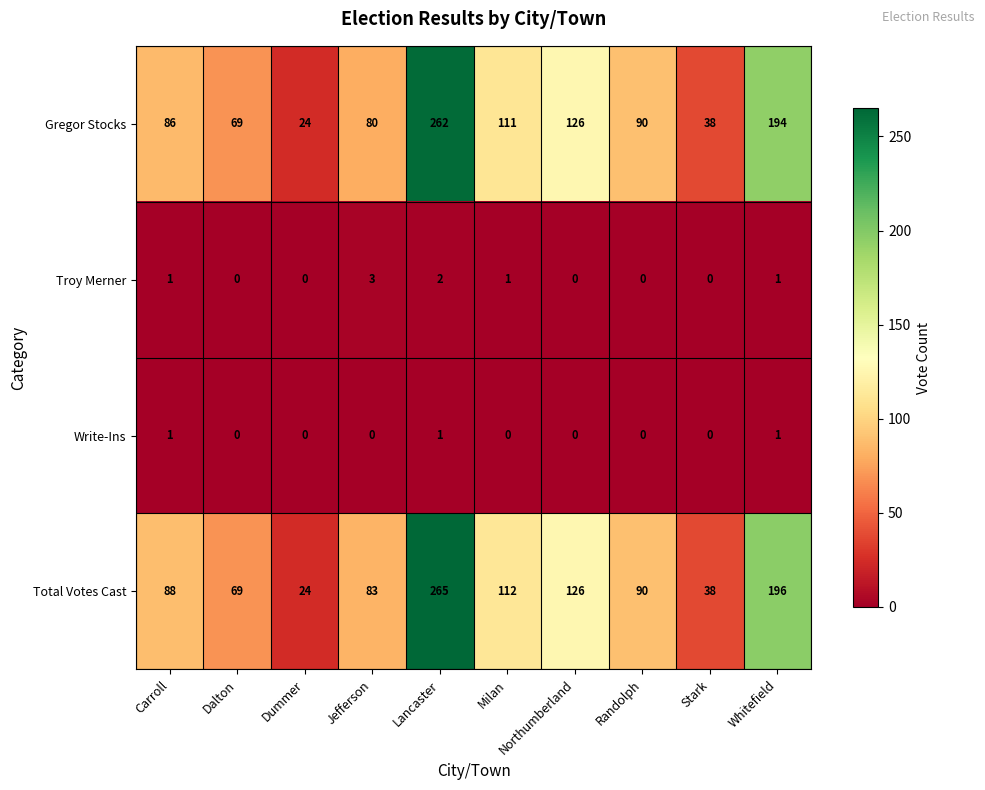

What is the maximum value shown in the chart?

265